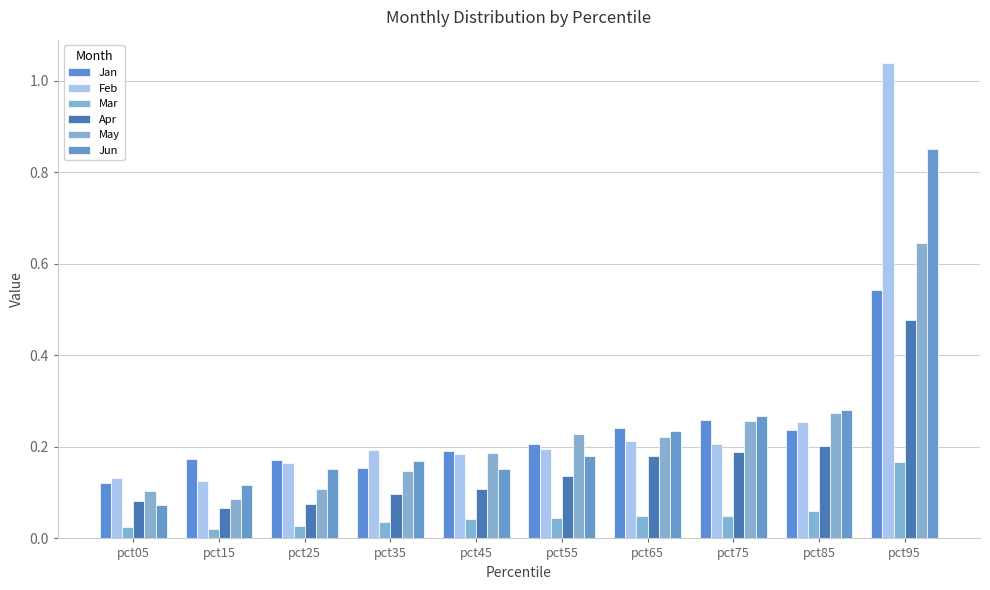

What is the value of the Feb bar at the 7th from the left?

0.2